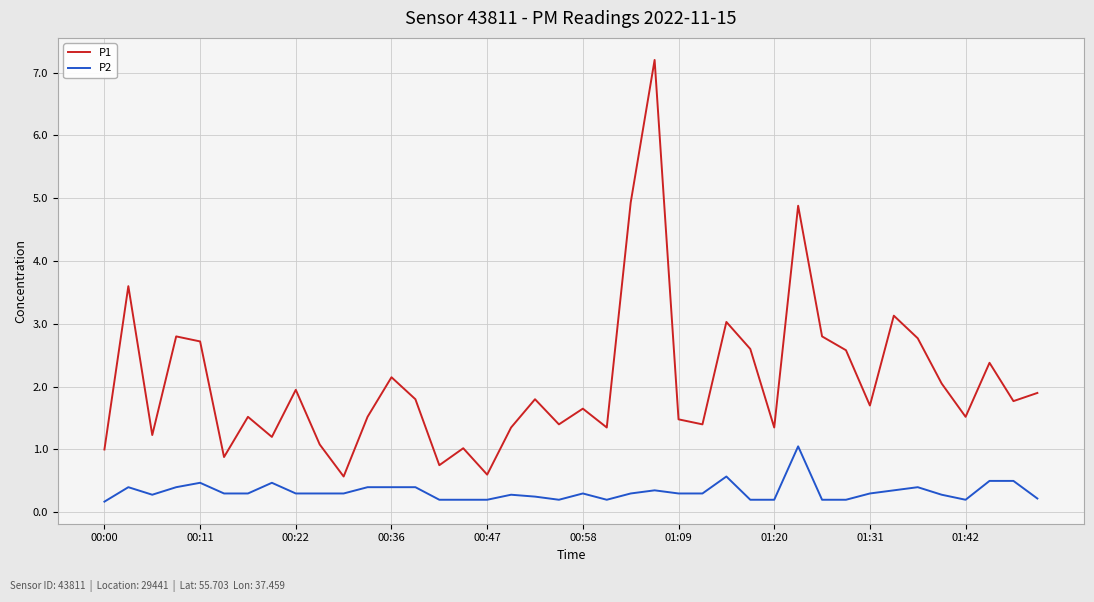

True or false: P1 and P2 cross at least once.

False